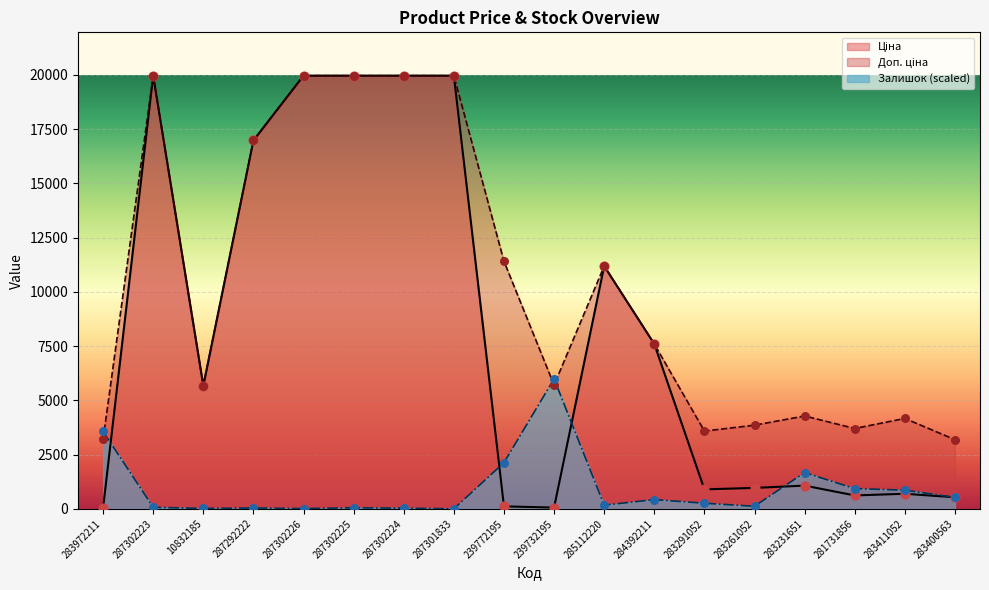

At which category is the sum across all series the highest?

287302223